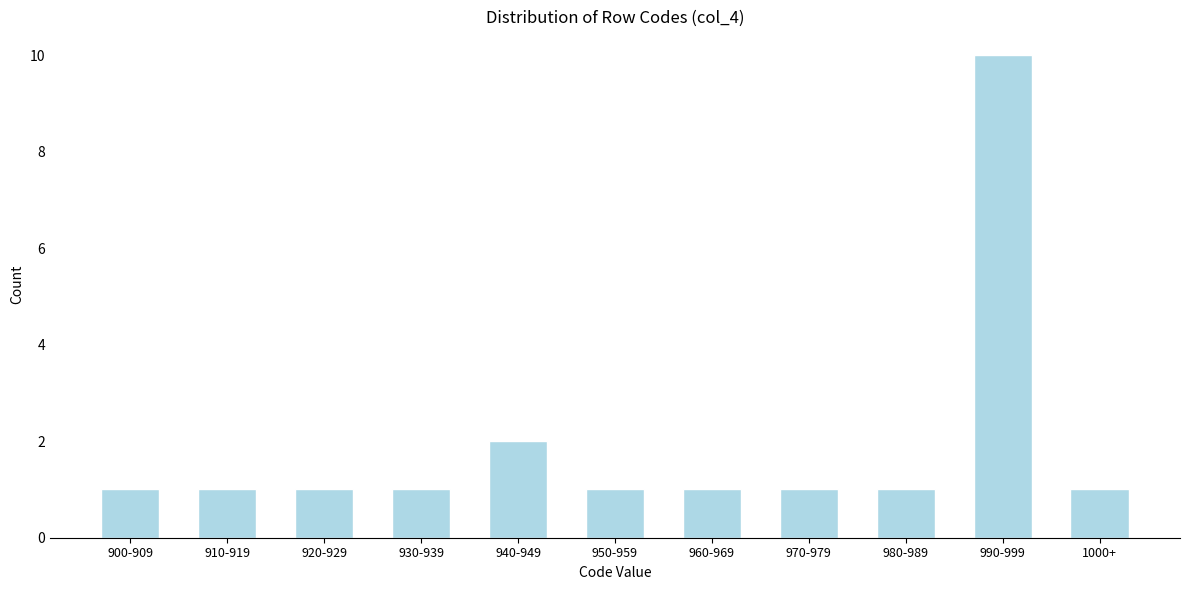

Reading left to right, list all the values displayed in this chart.

900-909=1	910-919=1	920-929=1	930-939=1	940-949=2	950-959=1	960-969=1	970-979=1	980-989=1	990-999=10	1000+=1